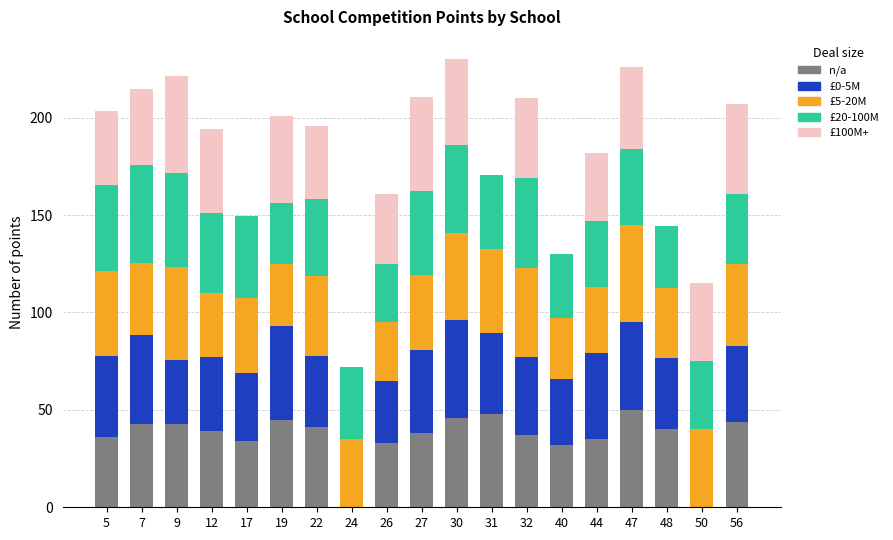

What is the highest value of the n/a series?

50.0